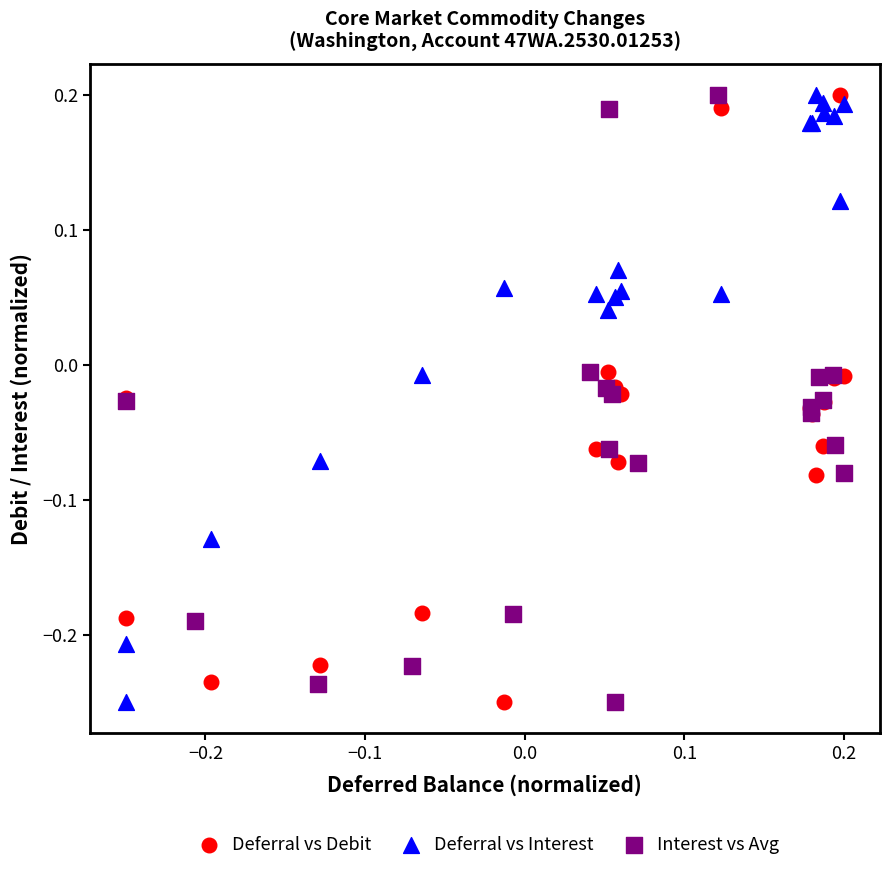

What are all the series names shown in the legend?

Deferral vs Debit, Deferral vs Interest, Interest vs Avg